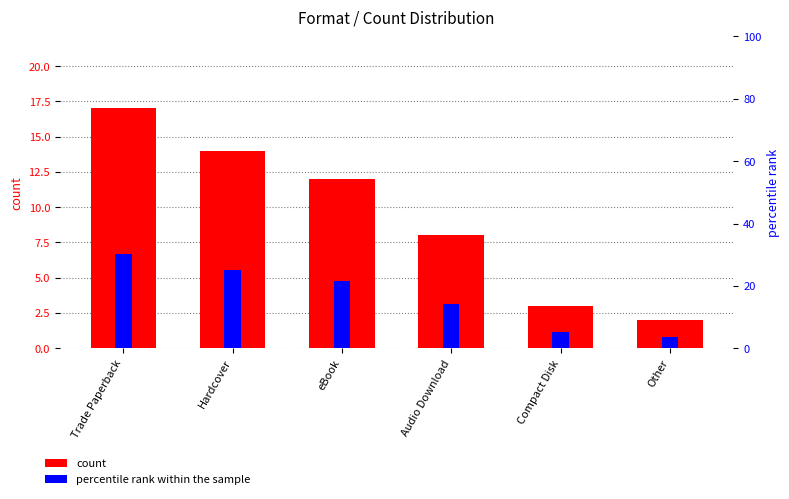

What is the maximum value shown in the chart?

30.4